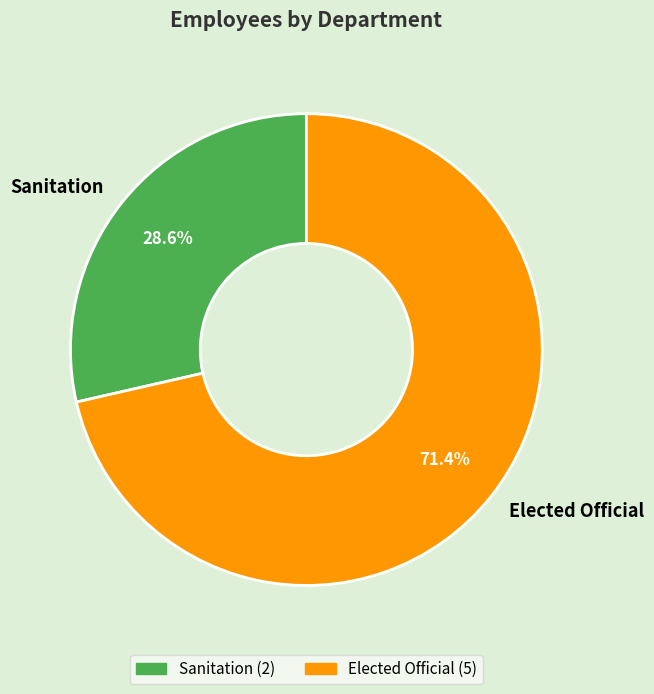

Is it true that Sanitation is 29% of the pie?

True